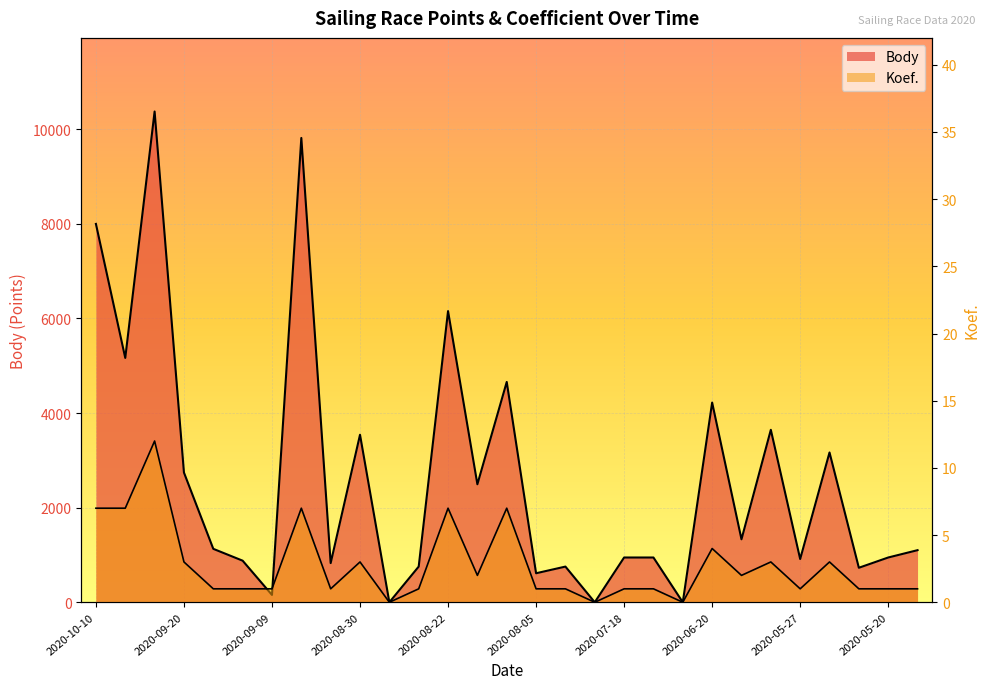

What are all the series names shown in the legend?

Body, Koef.